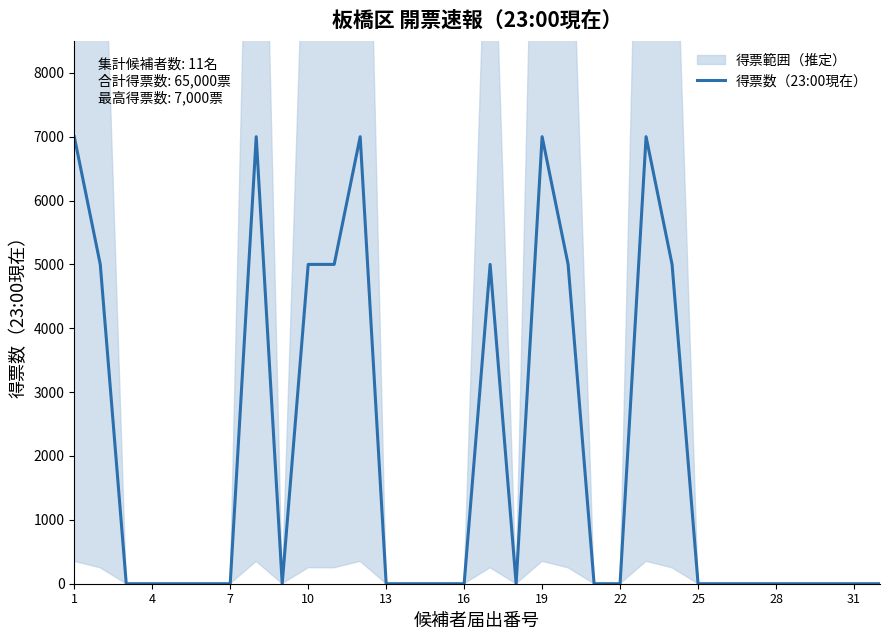

The value of 得票数（23:00現在） at 10 is 2627. True or false?

False